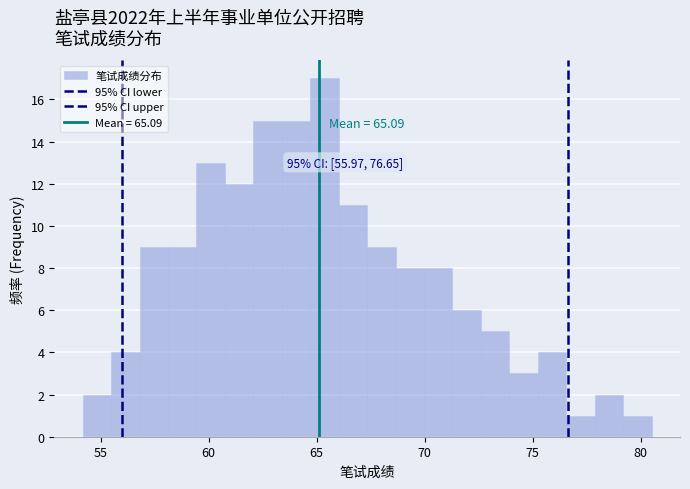

Around what value on the x-axis is the tallest bar? Give the approximate position of its centre, as read against the axis.

65.5